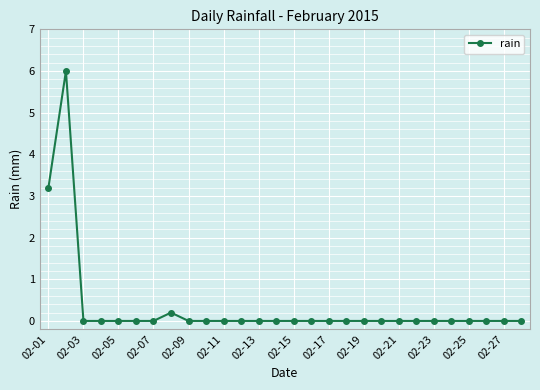

Reading left to right, list all the values displayed in this chart.

3.2	6.0	0.0	0.0	0.0	0.0	0.0	0.2	0.0	0.0	0.0	0.0	0.0	0.0	0.0	0.0	0.0	0.0	0.0	0.0	0.0	0.0	0.0	0.0	0.0	0.0	0.0	0.0